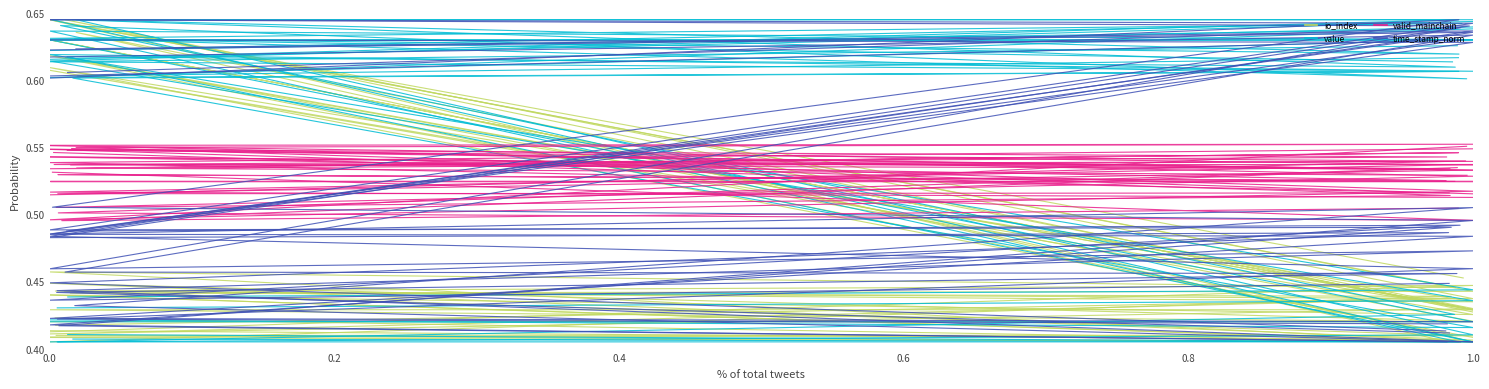

What is the label of the 3rd point from the left?

0.4